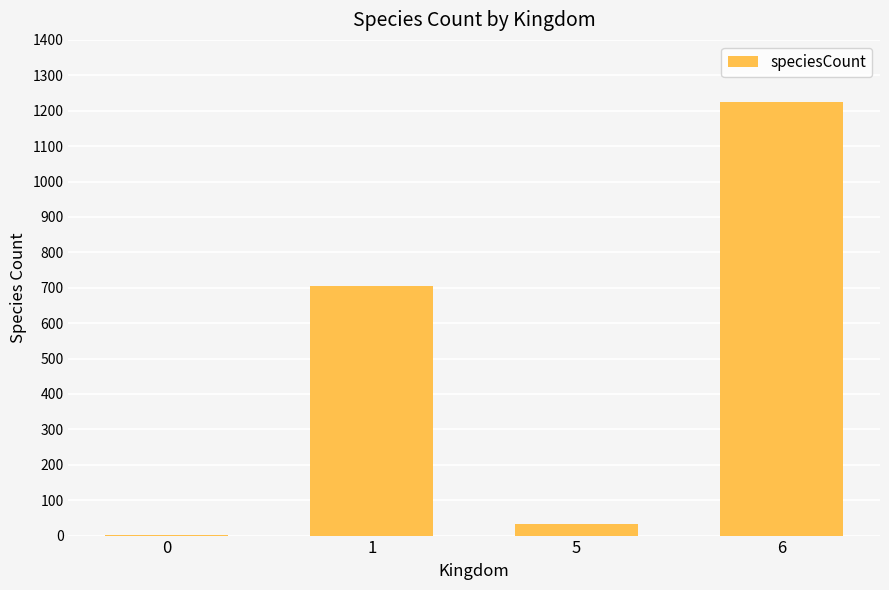

What is the maximum value shown in the chart?

1225